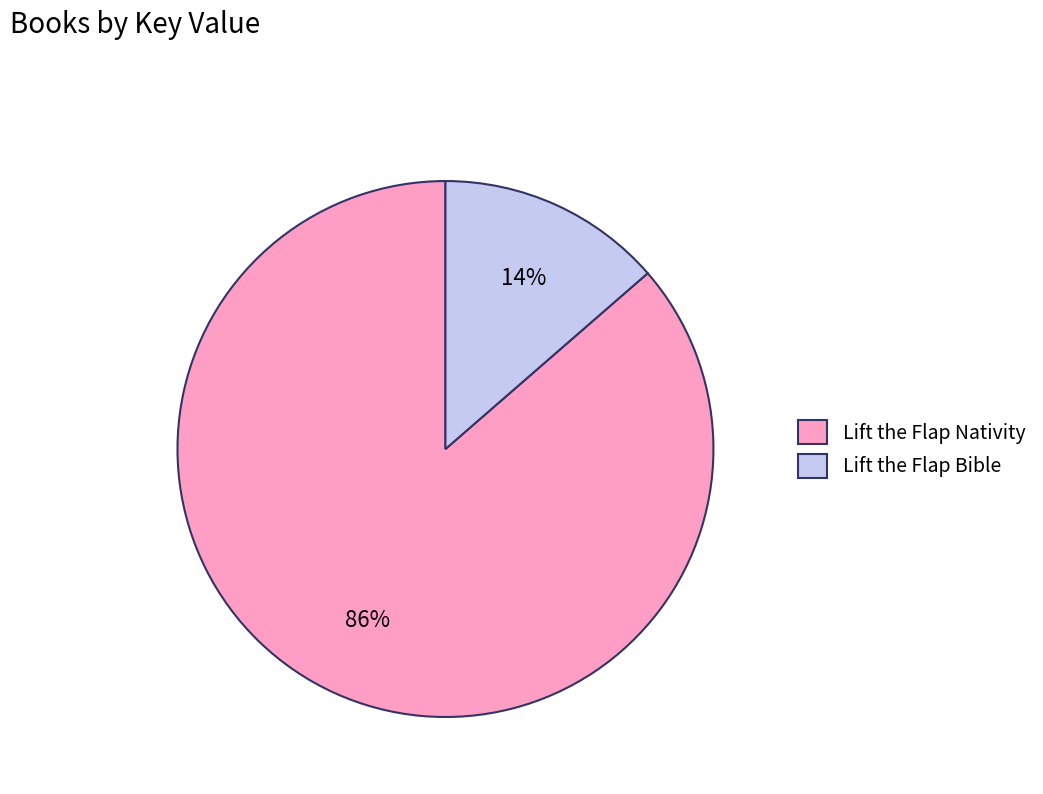

True or false: Lift the Flap Nativity accounts for 74% of the total.

False